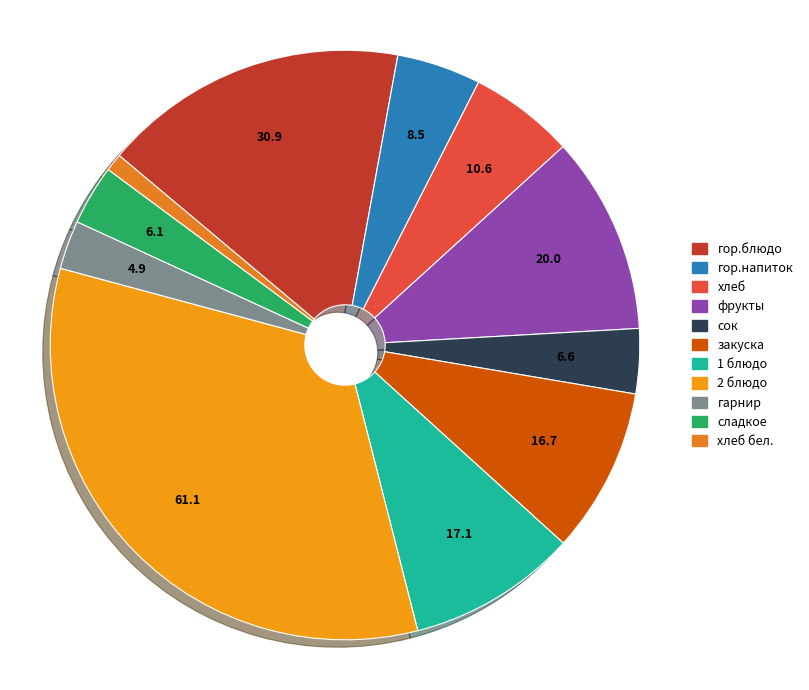

Count the number of slices in the pie.

11